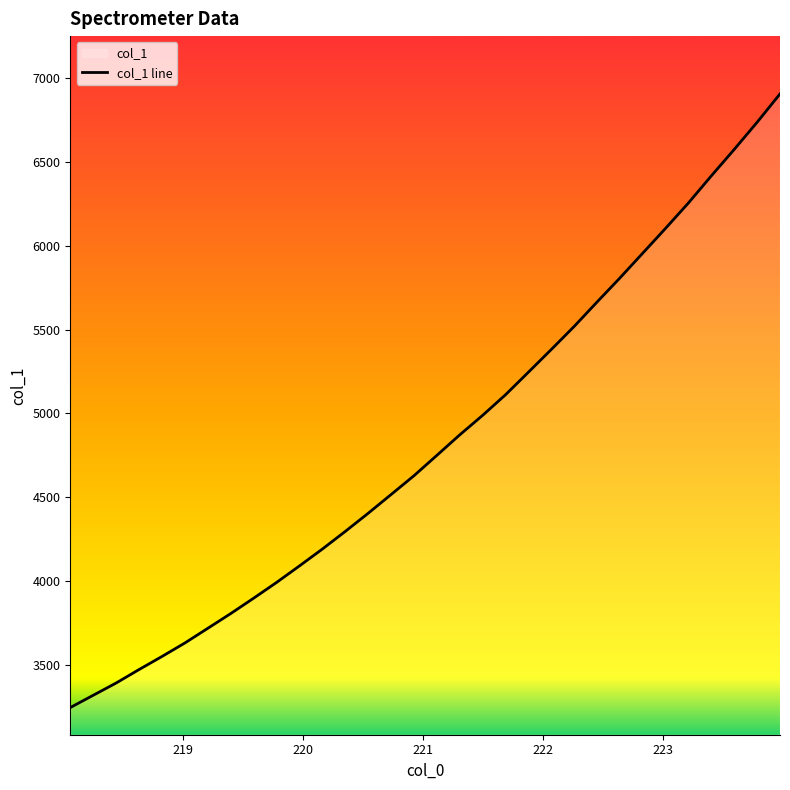

What is the smallest value displayed?

3243.0